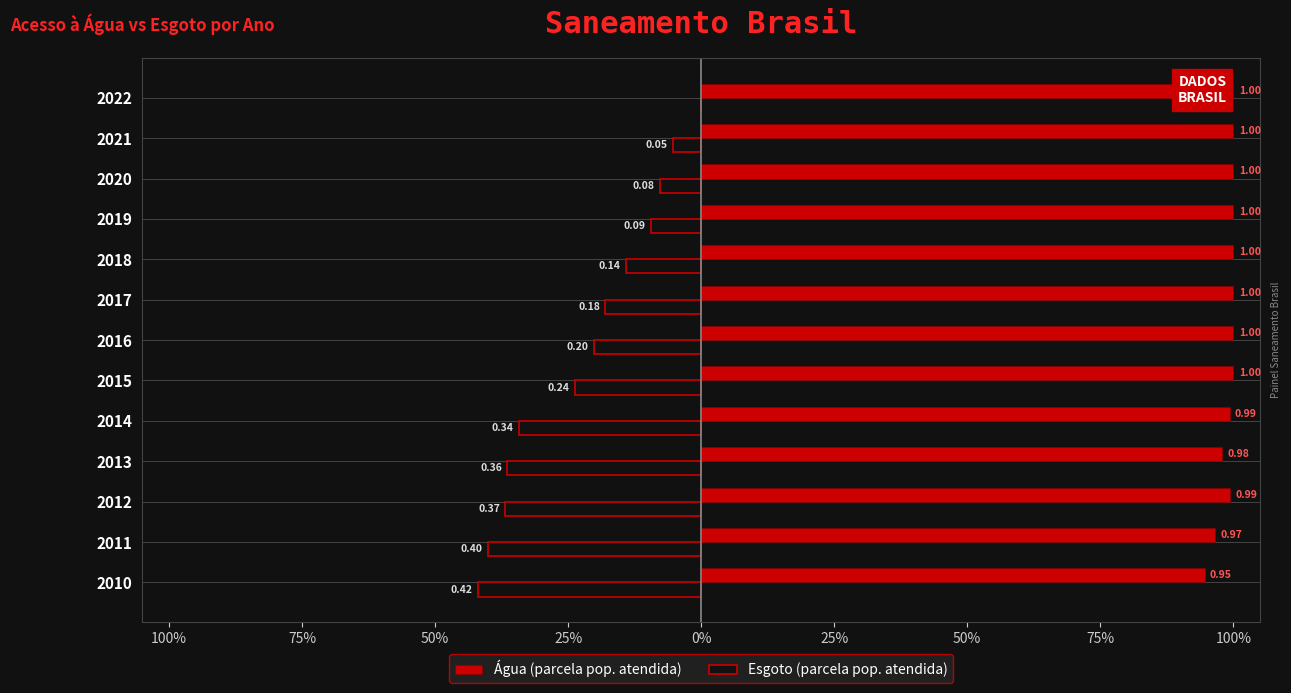

What are all the series names shown in the legend?

Água (parcela pop. atendida), Esgoto (parcela pop. atendida)